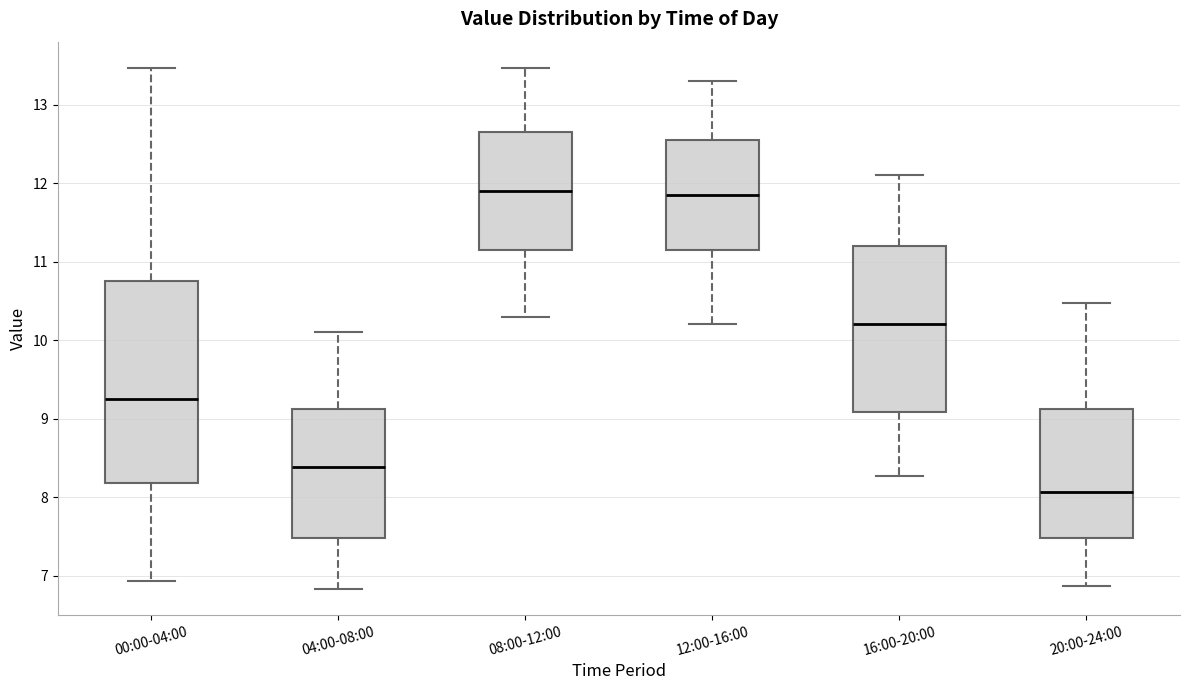

Comparing the boxes themselves (not the whiskers), which one is the tallest?

00:00-04:00